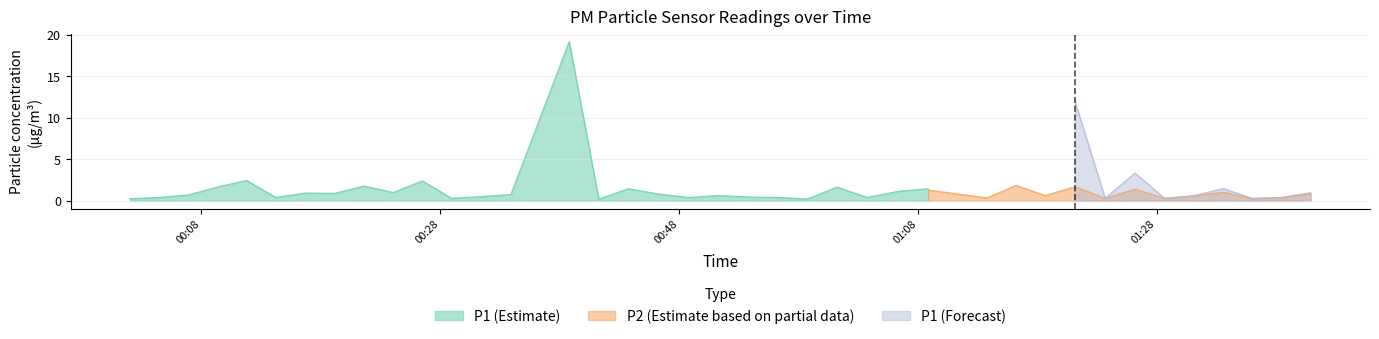

Which series has the largest range (max minus min)?

P1